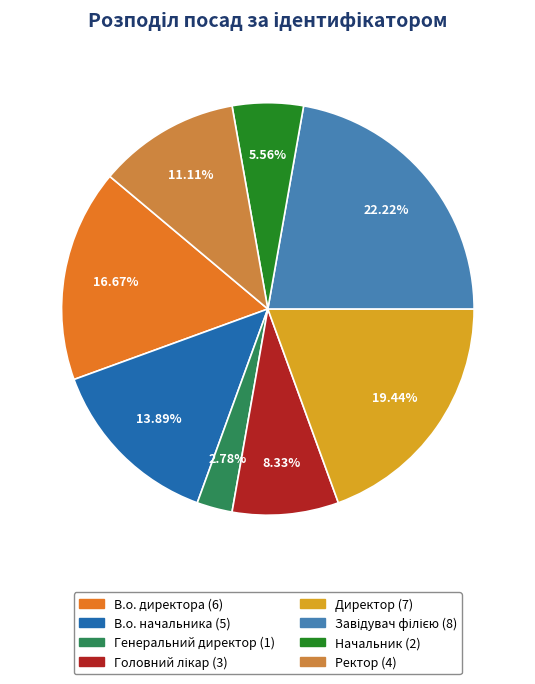

Which category has the smallest portion of the pie?

Генеральний директор